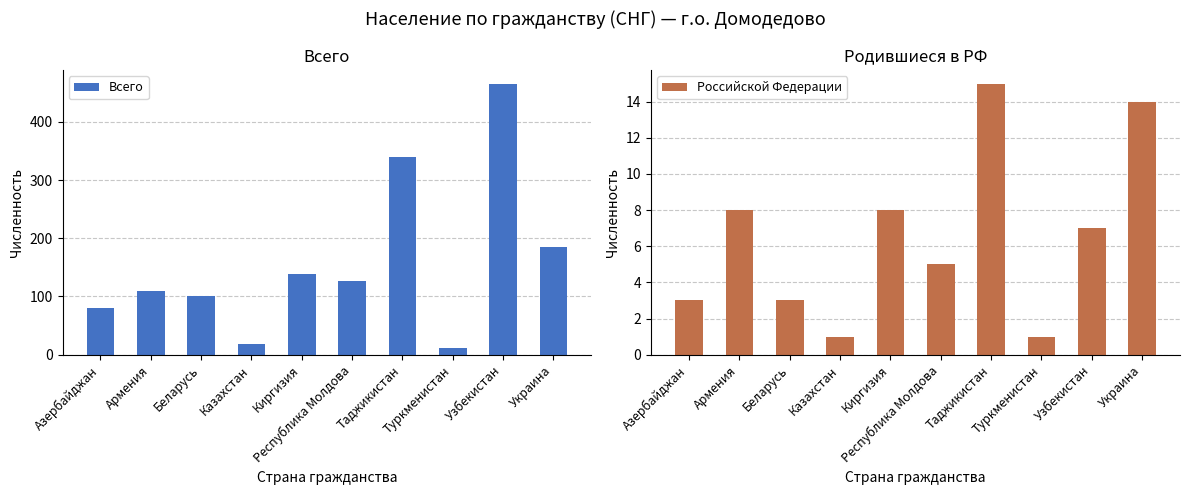

Reading left to right, extract all data points from this chart.

Всего: Азербайджан=81	Армения=110	Беларусь=100	Казахстан=18	Киргизия=139	Республика Молдова=126	Таджикистан=340	Туркменистан=11	Узбекистан=466	Украина=185
Российской Федерации: Азербайджан=3	Армения=8	Беларусь=3	Казахстан=1	Киргизия=8	Республика Молдова=5	Таджикистан=15	Туркменистан=1	Узбекистан=7	Украина=14